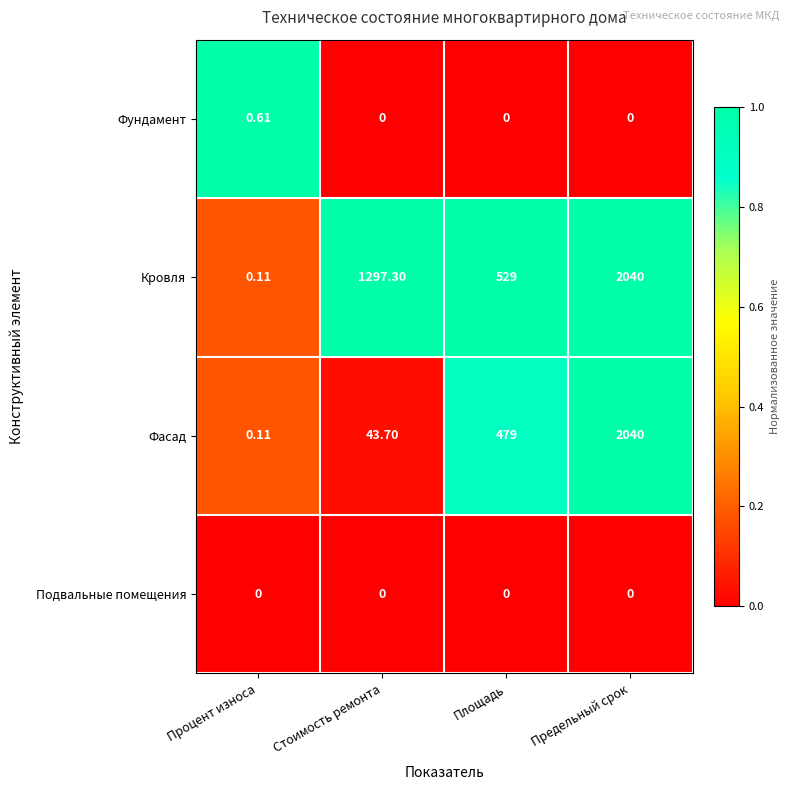

Where does the Кровля series first go above 1297?

Стоимость ремонта